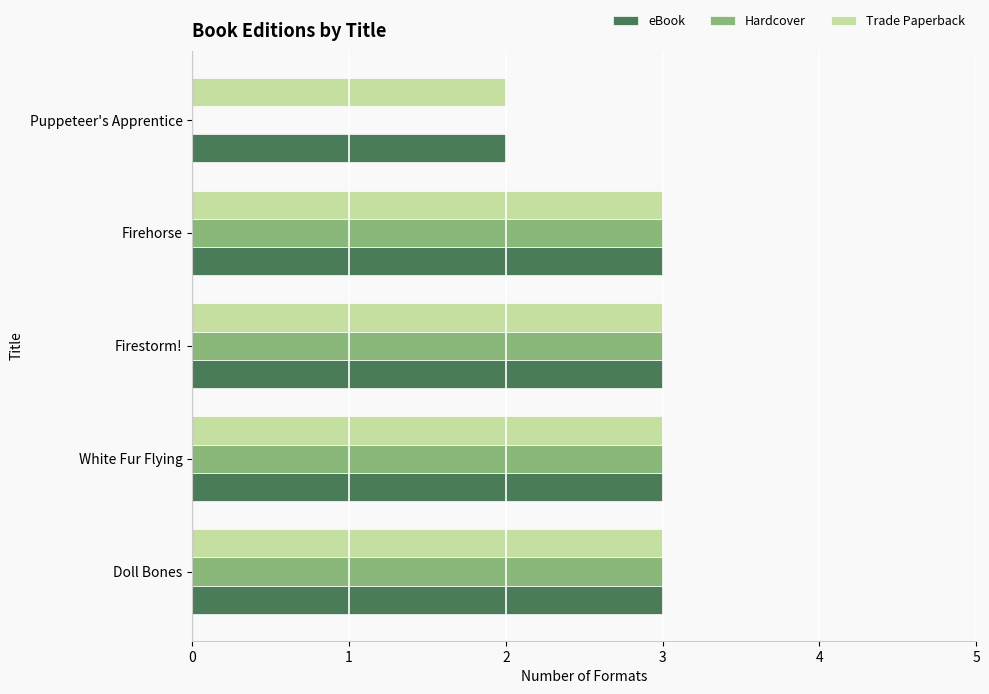

Is the value of eBook at Firehorse greater than the value of Trade Paperback at Puppeteer's Apprentice?

Yes